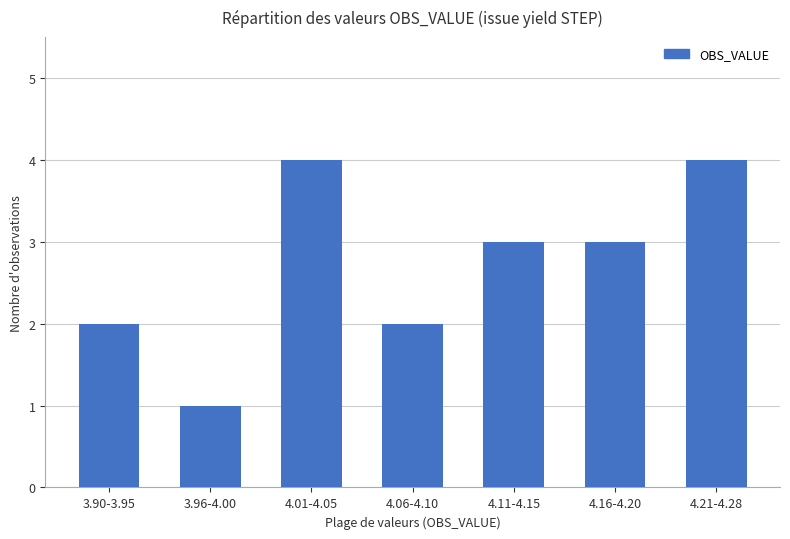

Reading left to right, list all the values displayed in this chart.

3.90-3.95=2	3.96-4.00=1	4.01-4.05=4	4.06-4.10=2	4.11-4.15=3	4.16-4.20=3	4.21-4.28=4